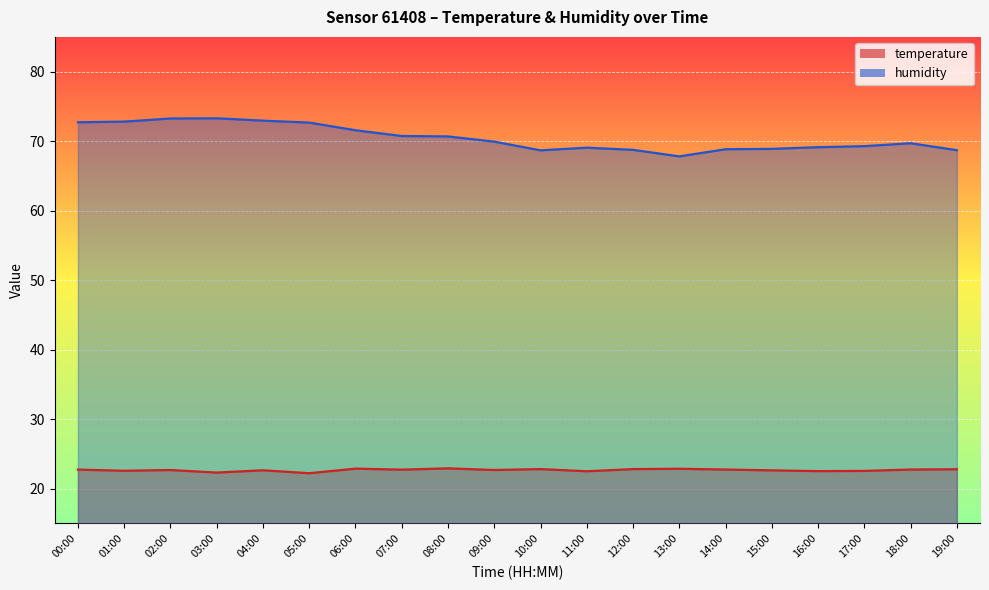

How many data points does each series have?

20